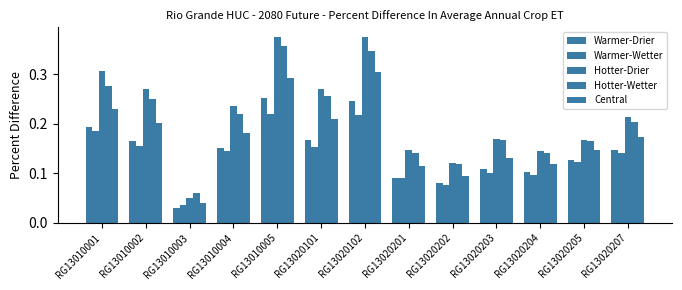

What is the approximate value of Warmer-Drier at RG13010002?

0.2